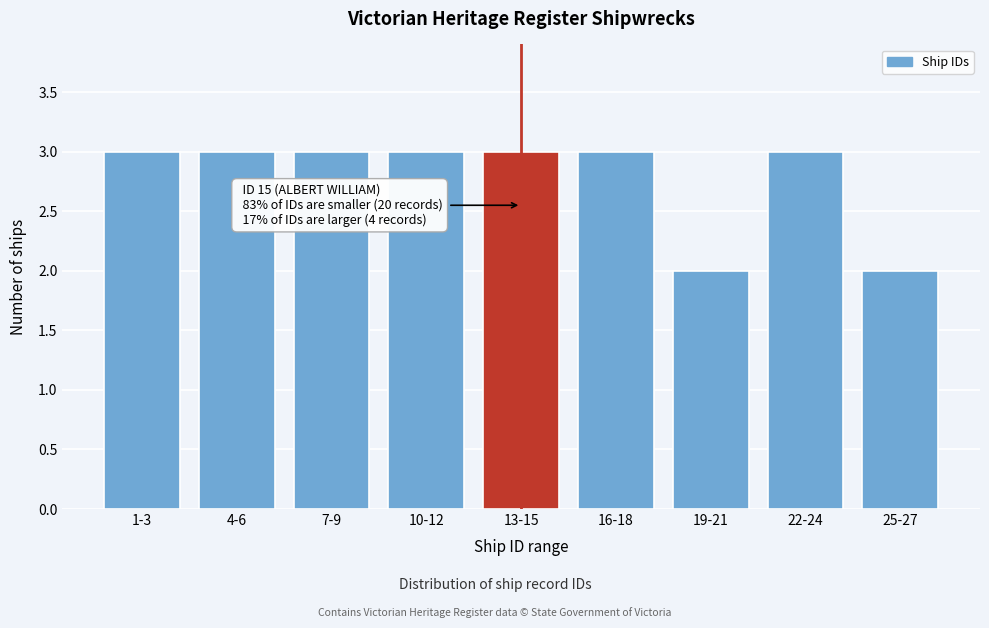

Reading left to right, extract all data points from this chart.

3	3	3	3	3	3	2	3	2